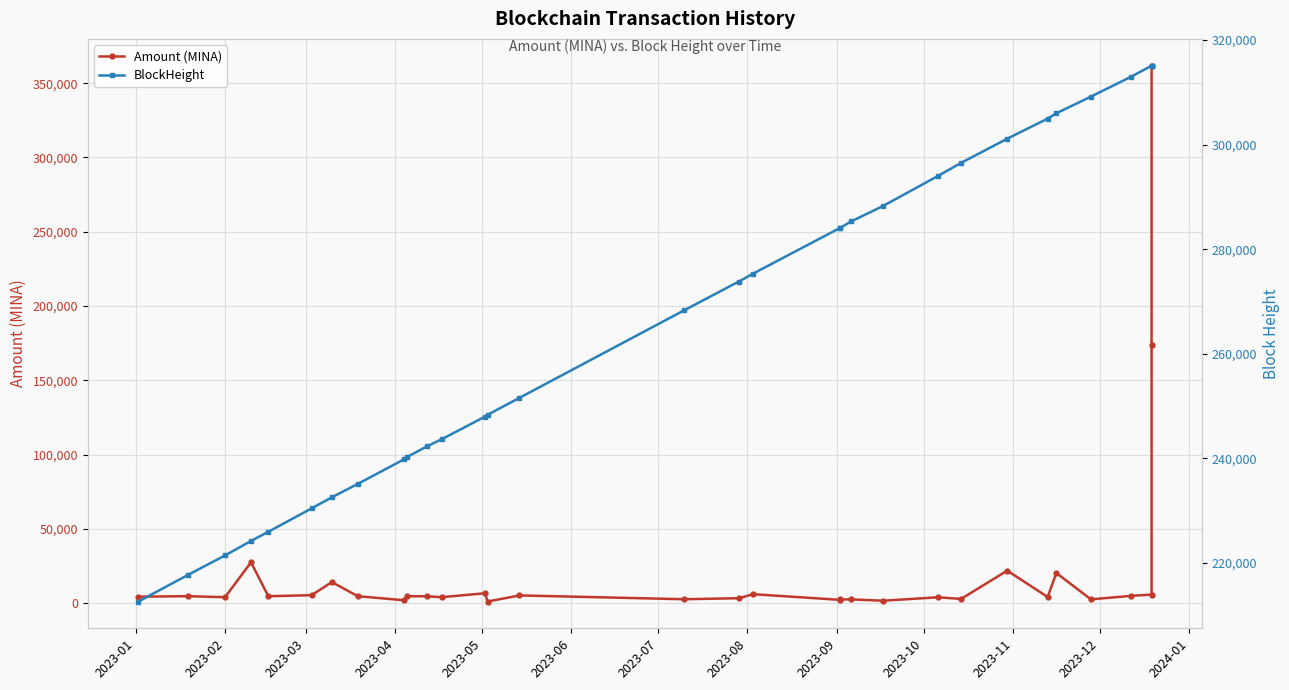

In Amount (MINA), how many points are higher than both neighbors (excluding endpoints)?

11